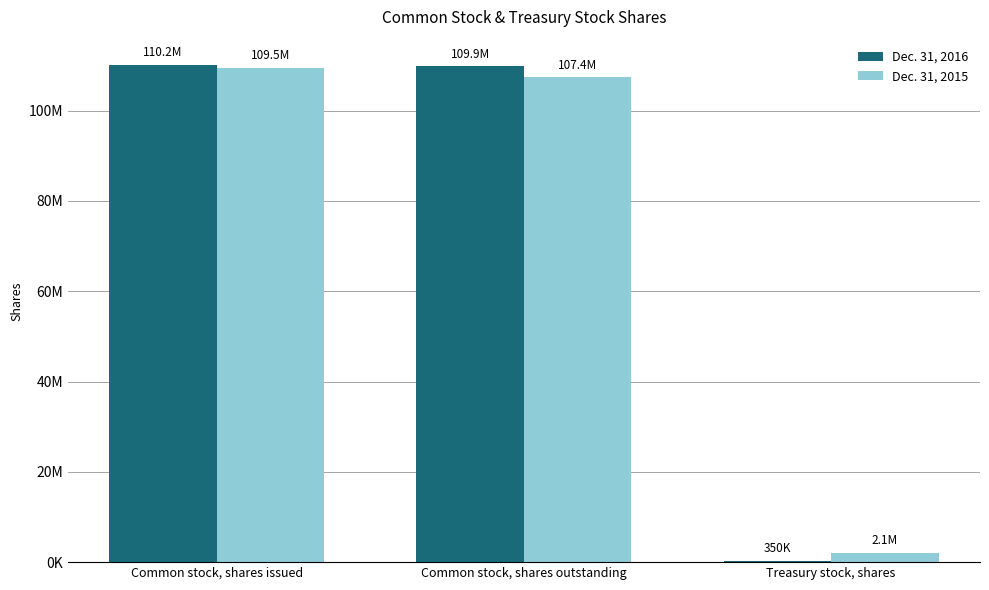

What is the difference between the Dec. 31, 2016 values at Treasury stock, shares and Common stock, shares outstanding?

109513027